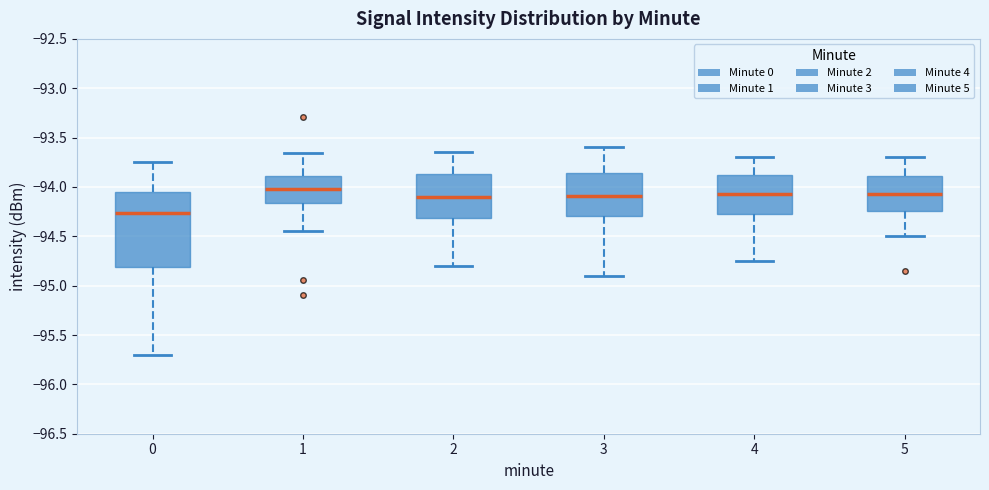

Reading left to right, read every box against the y-axis: the position of its median line, the range the box covers, and the ends of its whiskers. The values are not printed on the chart, so give them approximately, as read against the axis.

0: median -94.25, box -94.80 to -94.05, whiskers -95.70 to -93.75
1: median -94.00, box -94.15 to -93.90, whiskers -94.45 to -93.65
2: median -94.10, box -94.30 to -93.85, whiskers -94.80 to -93.65
3: median -94.10, box -94.30 to -93.85, whiskers -94.90 to -93.60
4: median -94.05, box -94.25 to -93.90, whiskers -94.75 to -93.70
5: median -94.05, box -94.25 to -93.90, whiskers -94.50 to -93.70